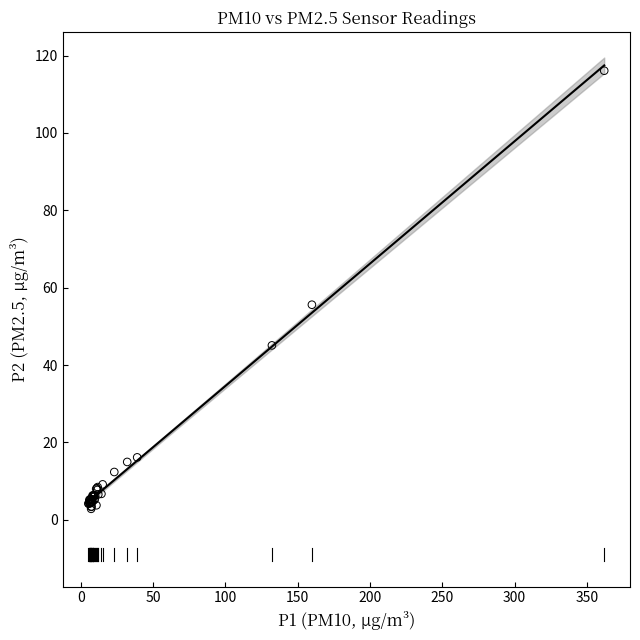

What Y value in the scatter plot is closest to 59?

55.6